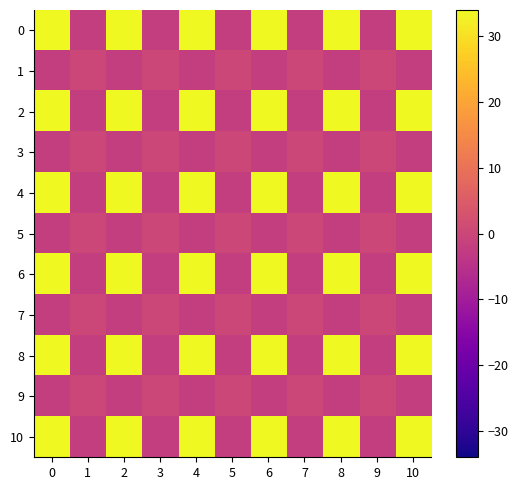

Reading left to right, extract all data points from this chart.

0: 0=34.0	1=-2.0	2=34.0	3=-2.0	4=34.0	5=-2.0	6=34.0	7=-2.0	8=34.0	9=-2.0	10=34.0
1: 0=-2.0	1=0.1	2=-2.0	3=0.1	4=-2.0	5=0.1	6=-2.0	7=0.1	8=-2.0	9=0.1	10=-2.0
2: 0=34.0	1=-2.0	2=34.0	3=-2.0	4=34.0	5=-2.0	6=34.0	7=-2.0	8=34.0	9=-2.0	10=34.0
3: 0=-2.0	1=0.1	2=-2.0	3=0.1	4=-2.0	5=0.1	6=-2.0	7=0.1	8=-2.0	9=0.1	10=-2.0
4: 0=34.0	1=-2.0	2=34.0	3=-2.0	4=34.0	5=-2.0	6=34.0	7=-2.0	8=34.0	9=-2.0	10=34.0
5: 0=-2.0	1=0.1	2=-2.0	3=0.1	4=-2.0	5=0.1	6=-2.0	7=0.1	8=-2.0	9=0.1	10=-2.0
6: 0=34.0	1=-2.0	2=34.0	3=-2.0	4=34.0	5=-2.0	6=34.0	7=-2.0	8=34.0	9=-2.0	10=34.0
7: 0=-2.0	1=0.1	2=-2.0	3=0.1	4=-2.0	5=0.1	6=-2.0	7=0.1	8=-2.0	9=0.1	10=-2.0
8: 0=34.0	1=-2.0	2=34.0	3=-2.0	4=34.0	5=-2.0	6=34.0	7=-2.0	8=34.0	9=-2.0	10=34.0
9: 0=-2.0	1=0.1	2=-2.0	3=0.1	4=-2.0	5=0.1	6=-2.0	7=0.1	8=-2.0	9=0.1	10=-2.0
10: 0=34.0	1=-2.0	2=34.0	3=-2.0	4=34.0	5=-2.0	6=34.0	7=-2.0	8=34.0	9=-2.0	10=34.0